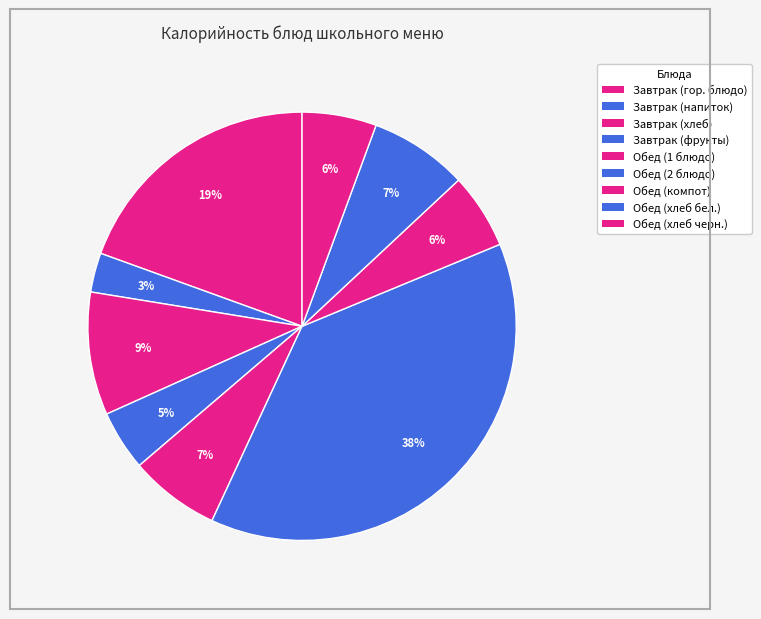

Count the number of slices in the pie.

9